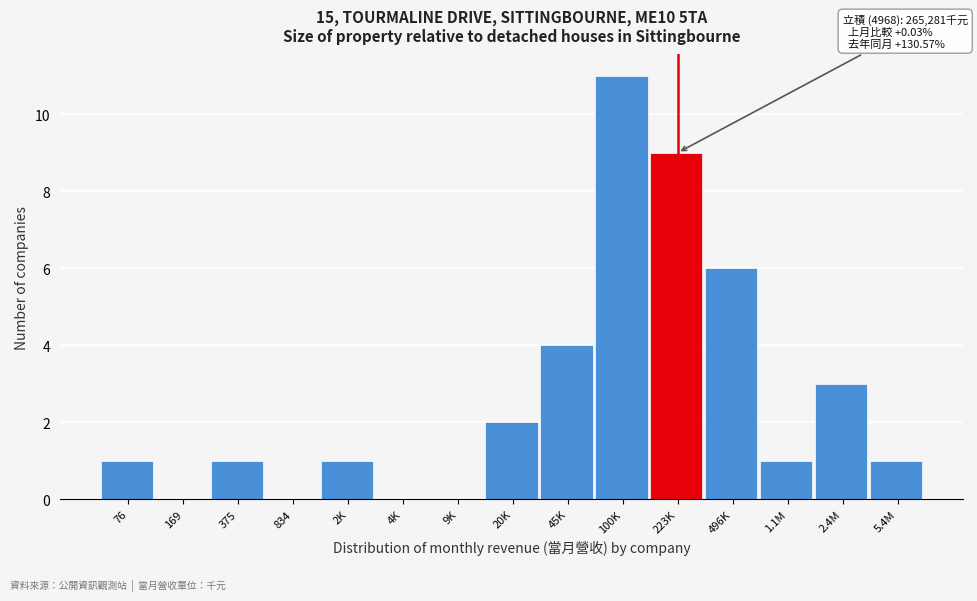

Reading left to right, list all the values displayed in this chart.

76=1	169=0	375=1	834=0	2K=1	4K=0	9K=0	20K=2	45K=4	100K=11	223K=9	496K=6	1.1M=1	2.4M=3	5.4M=1